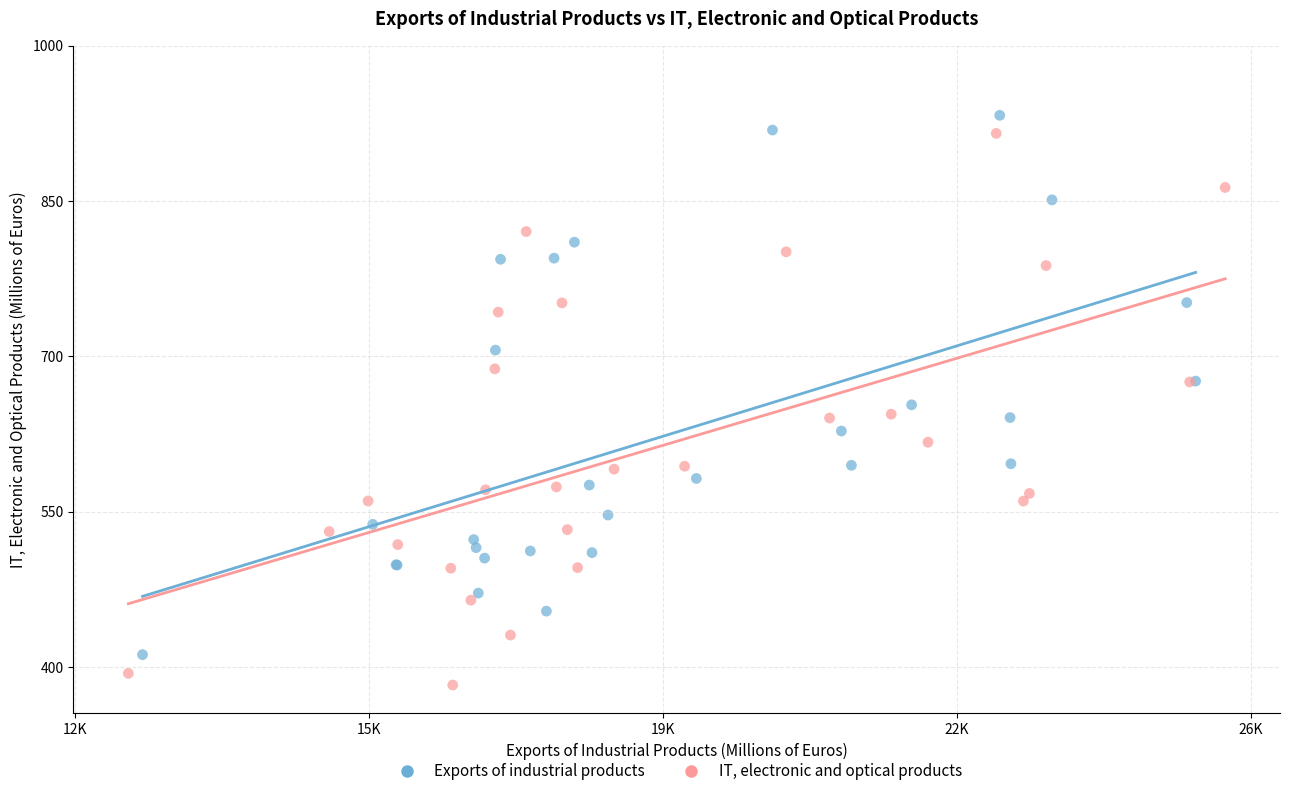

Which series reaches the minimum Y coordinate?

IT, electronic and optical products